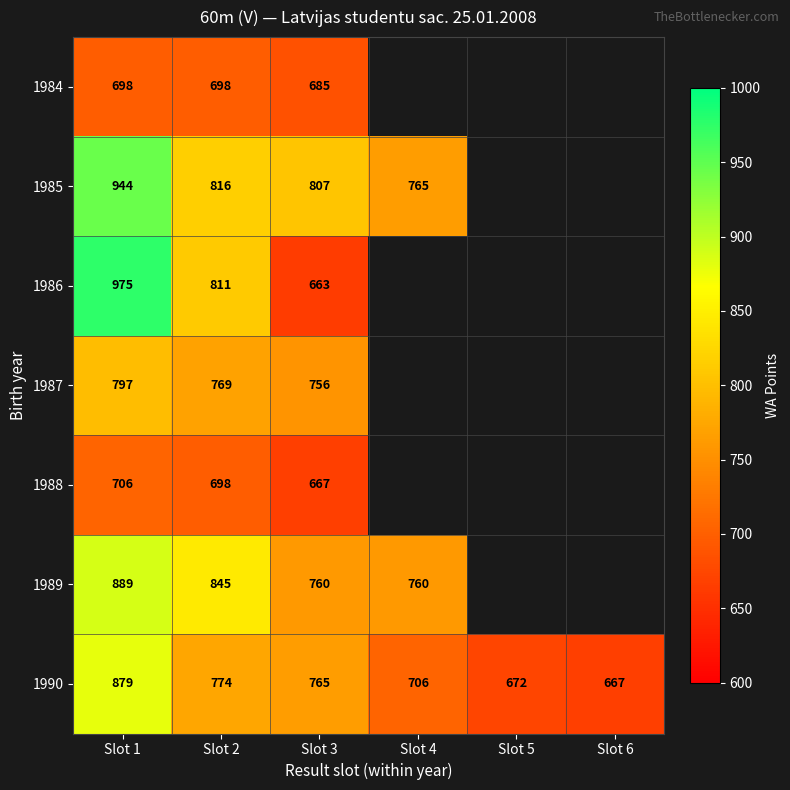

What is the total value across all series at Slot 3?

5103